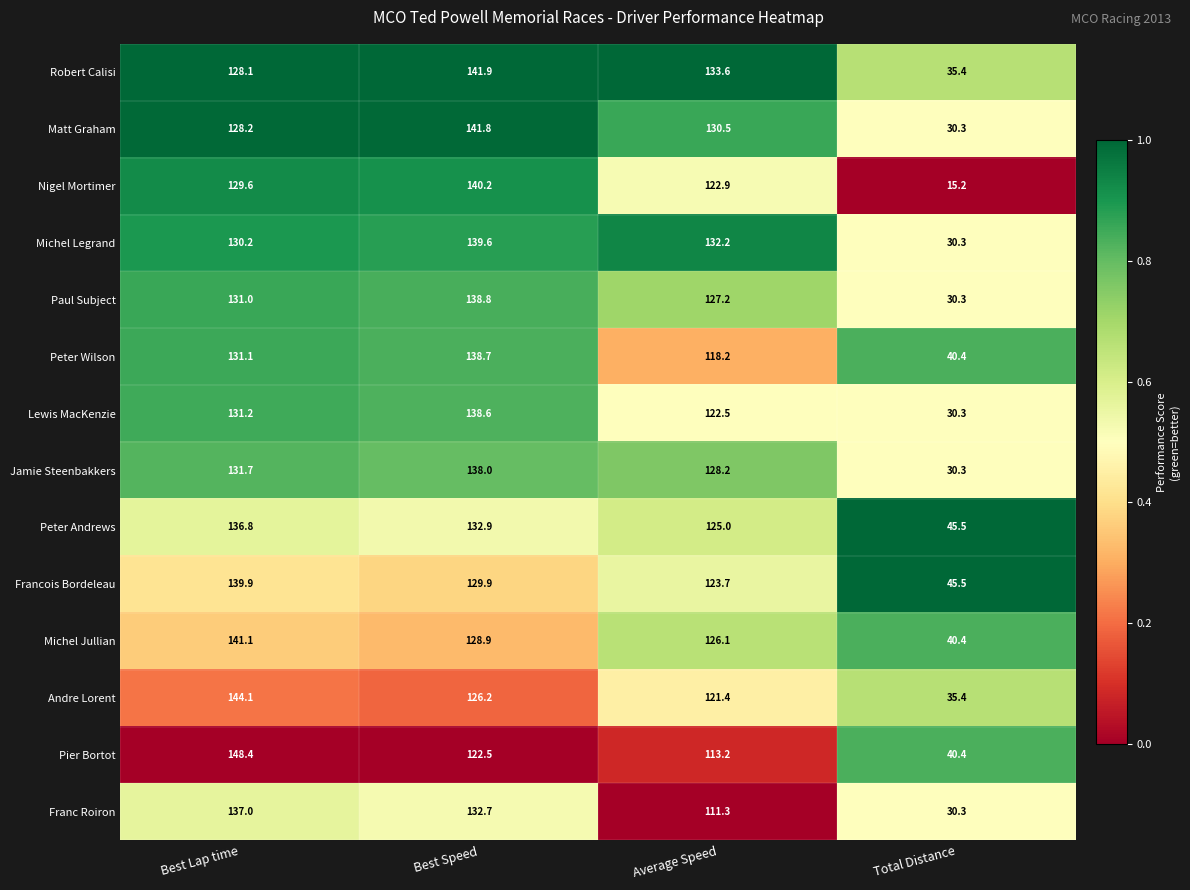

Is it true that Jamie Steenbakkers equals 128.2 at Average Speed?

True